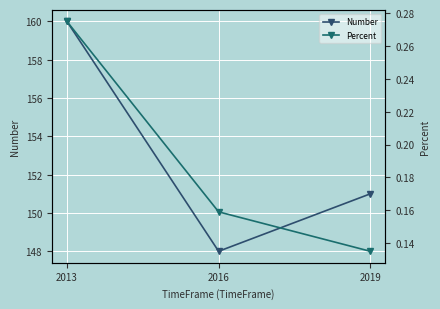

At which label is Number closest to 154?

2019